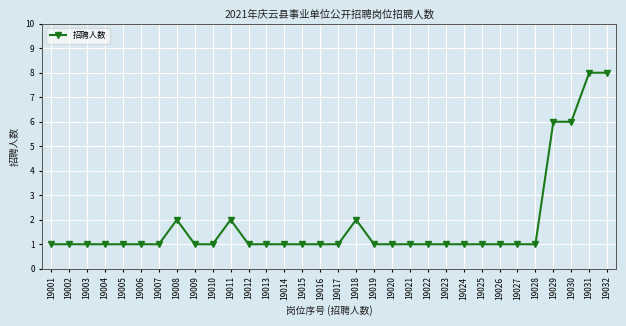

Reading right to left, what are all the values shown in this chart?

8	8	6	6	1	1	1	1	1	1	1	1	1	1	2	1	1	1	1	1	1	2	1	1	2	1	1	1	1	1	1	1